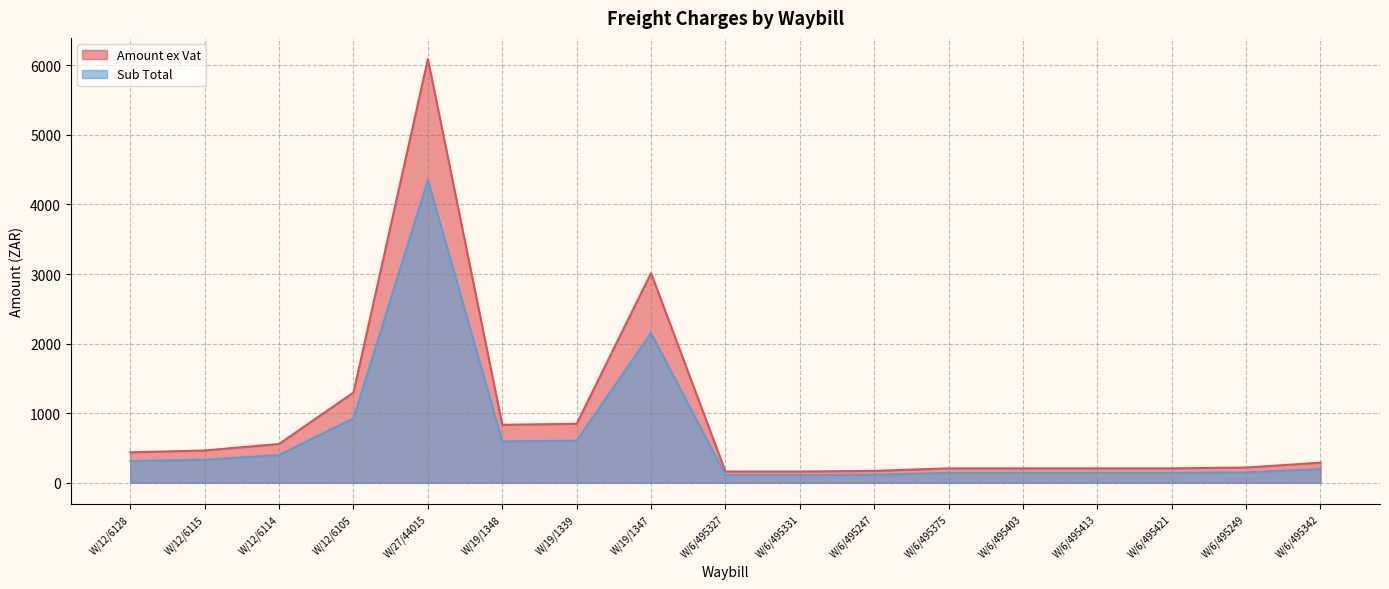

What position from the right is W/6/495413?

4